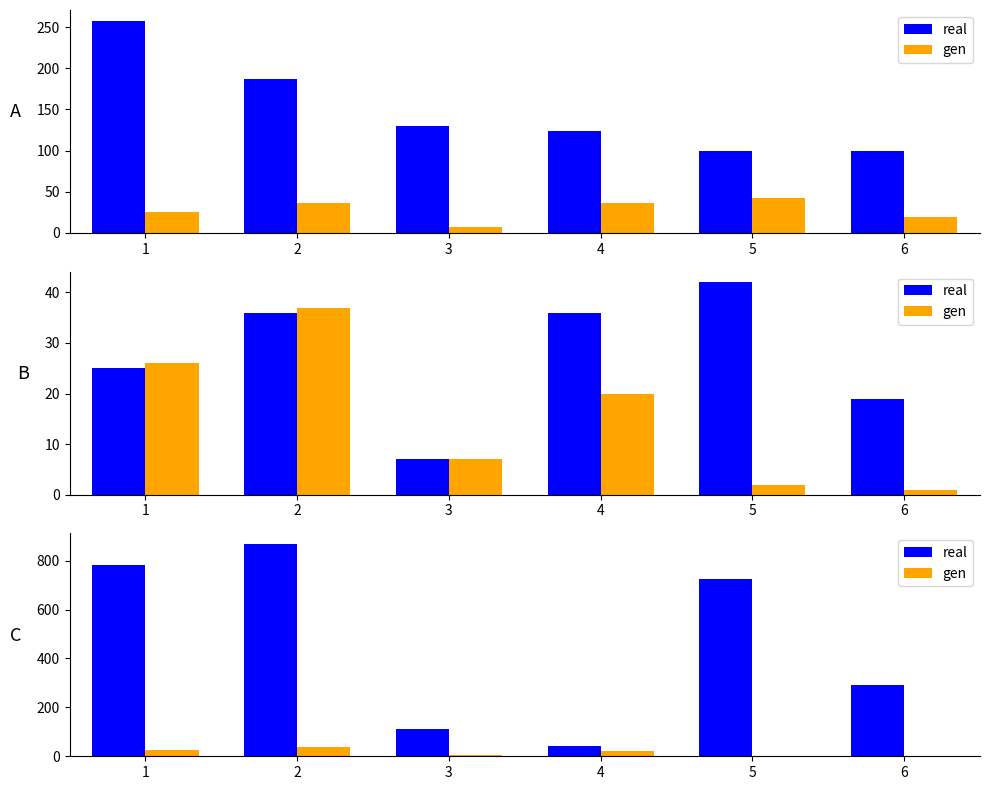

The value of real at 1 is 207. True or false?

False